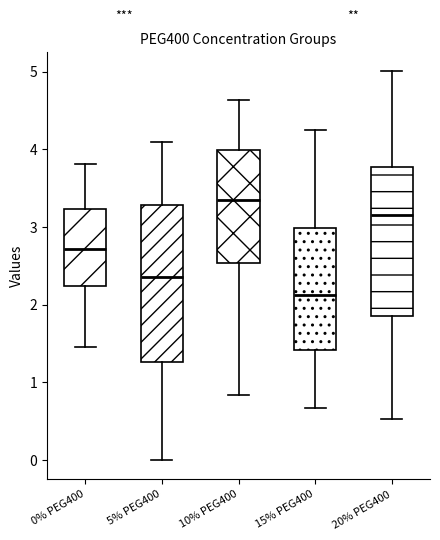

Reading left to right, read every box against the y-axis: the position of its median line, the range the box covers, and the ends of its whiskers. The values are not printed on the chart, so give them approximately, as read against the axis.

0% PEG400: median 2.7, box 2.2 to 3.2, whiskers 1.5 to 3.8
5% PEG400: median 2.4, box 1.3 to 3.3, whiskers 0.0 to 4.1
10% PEG400: median 3.3, box 2.5 to 4.0, whiskers 0.8 to 4.6
15% PEG400: median 2.1, box 1.4 to 3.0, whiskers 0.7 to 4.2
20% PEG400: median 3.2, box 1.8 to 3.8, whiskers 0.5 to 5.0